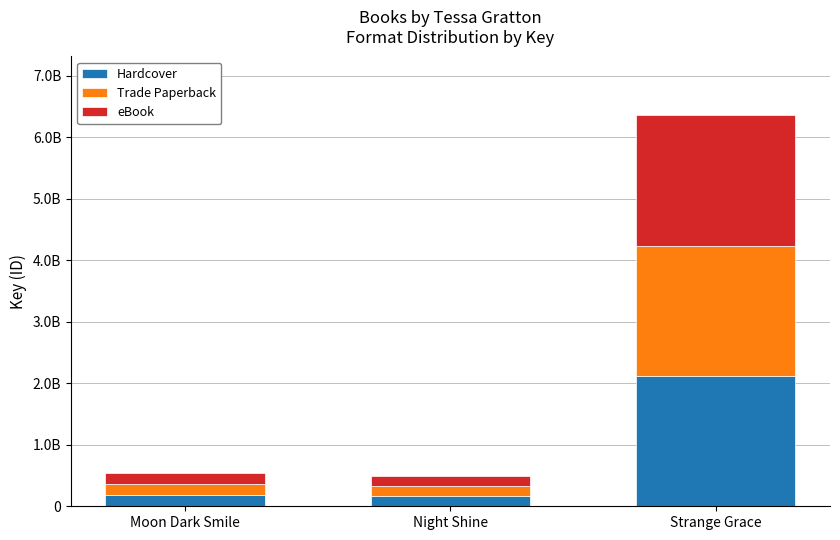

Does the chart contain stacked bars?

Yes